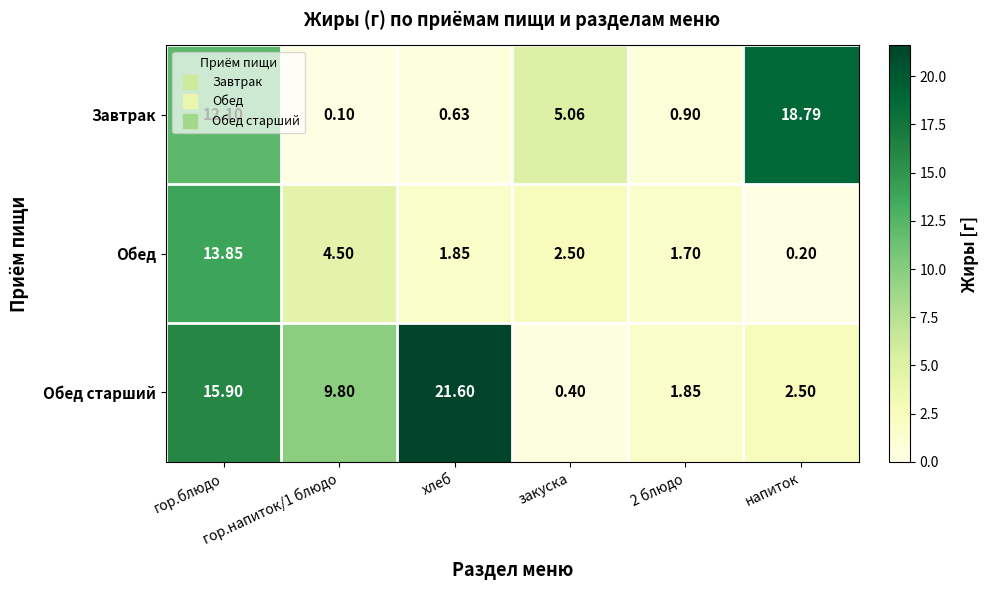

Which series has the largest total across all categories?

Обед старший